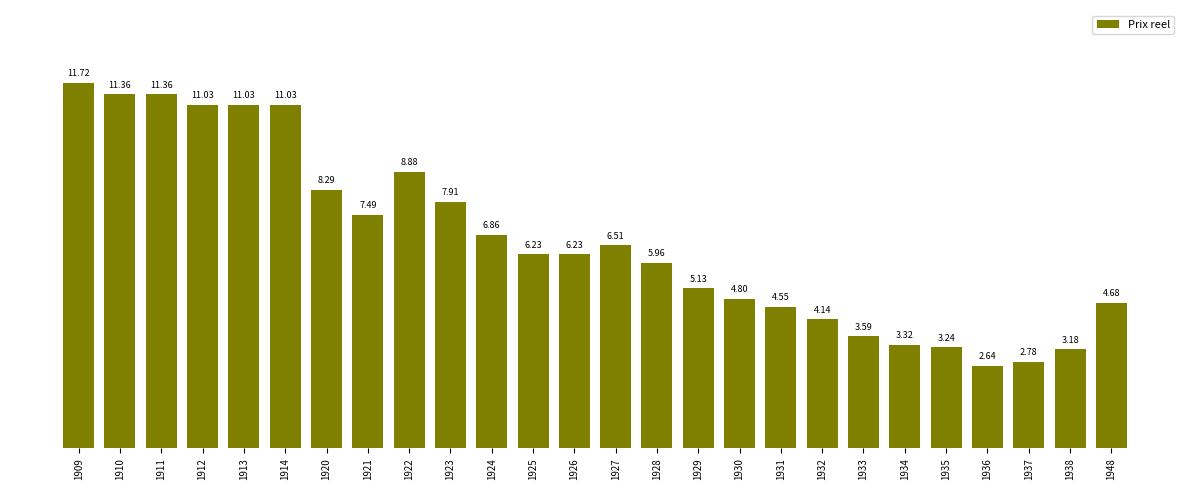

Which has a higher value, 1914 or 1937?

1914